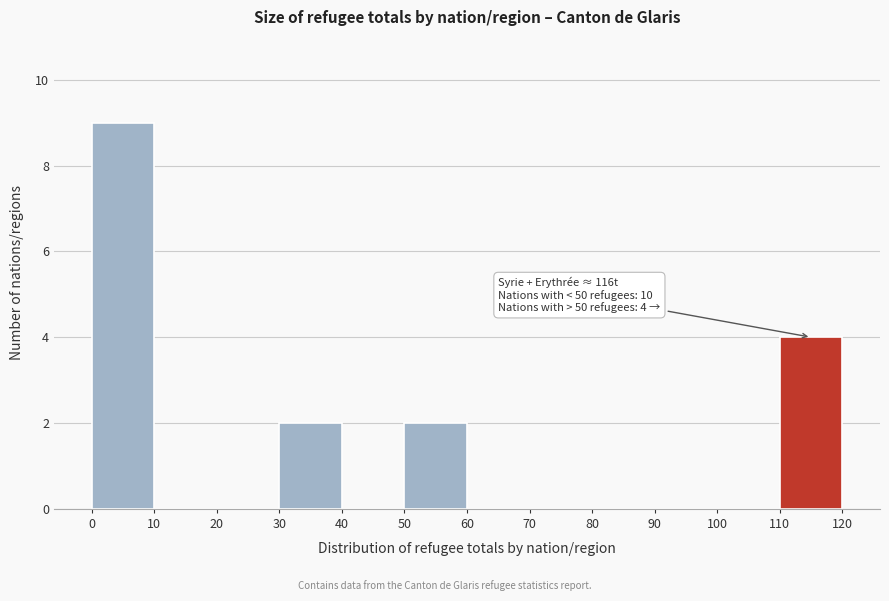

Over which range of the x-axis is the bar tallest?

0 to 10